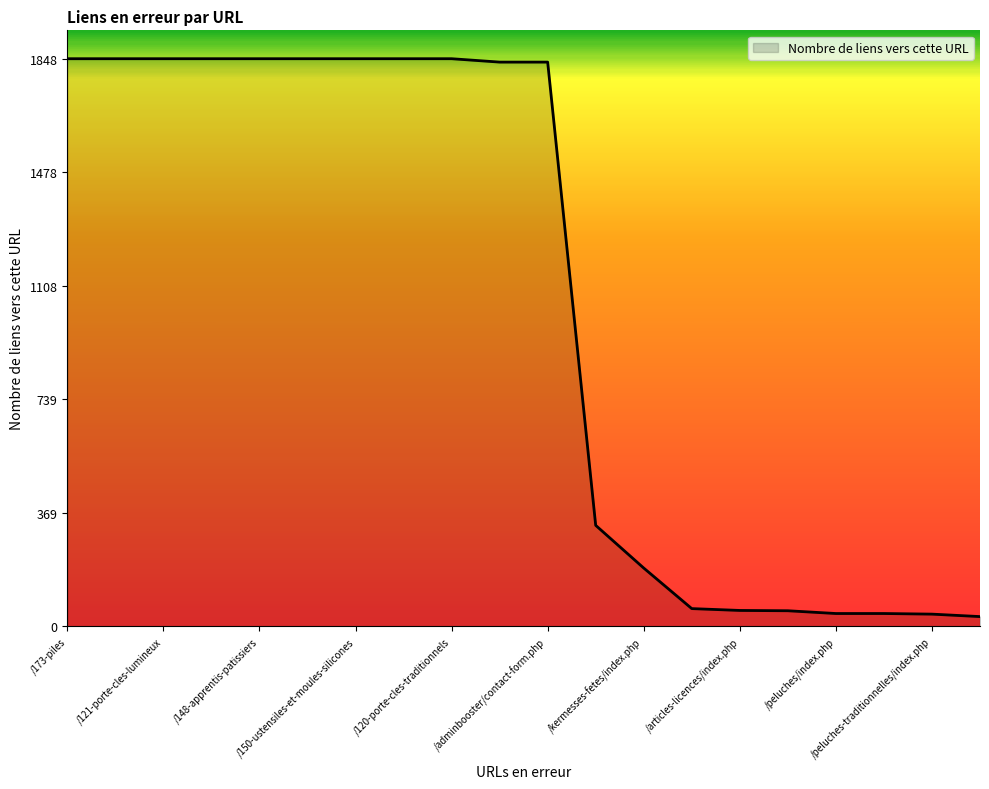

What is the maximum value shown in the chart?

1848